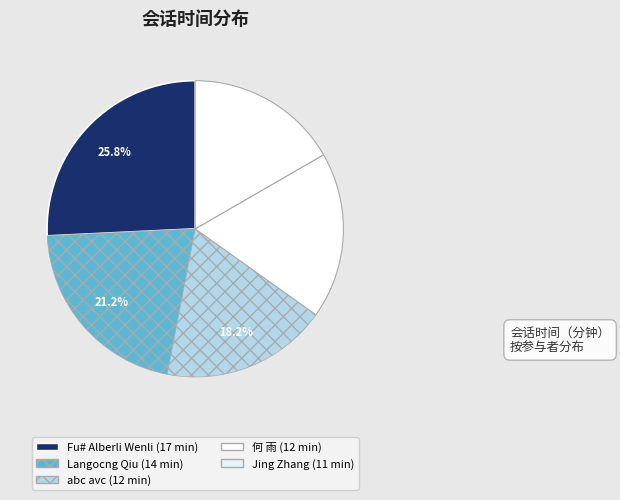

How many slices are in this pie chart?

5